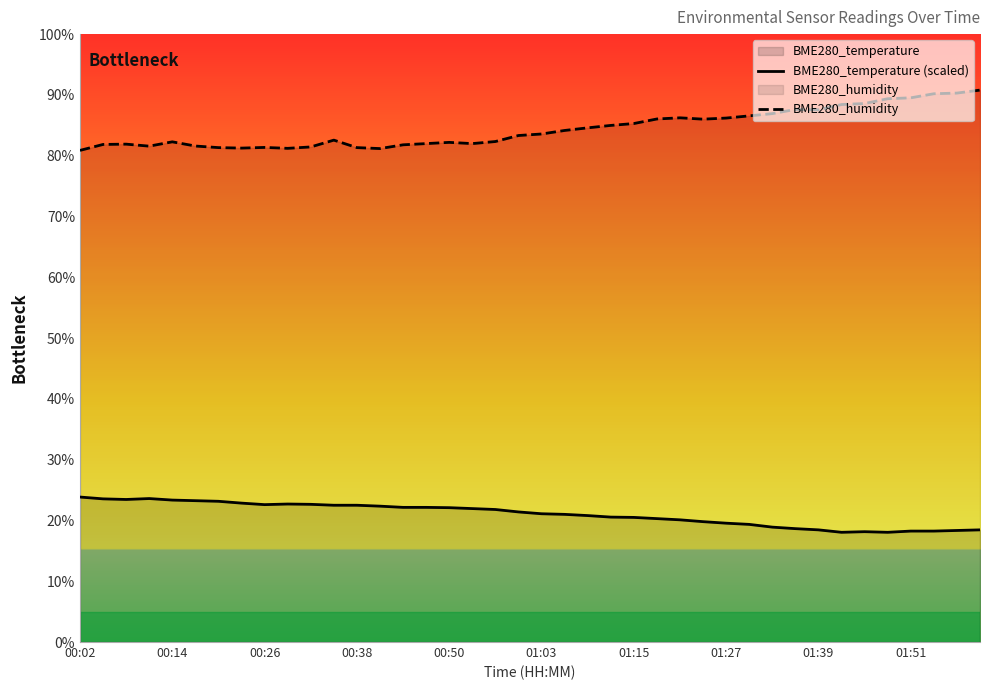

True or false: BME280_temperature (scaled) has a value of 10.4 at 35.

False